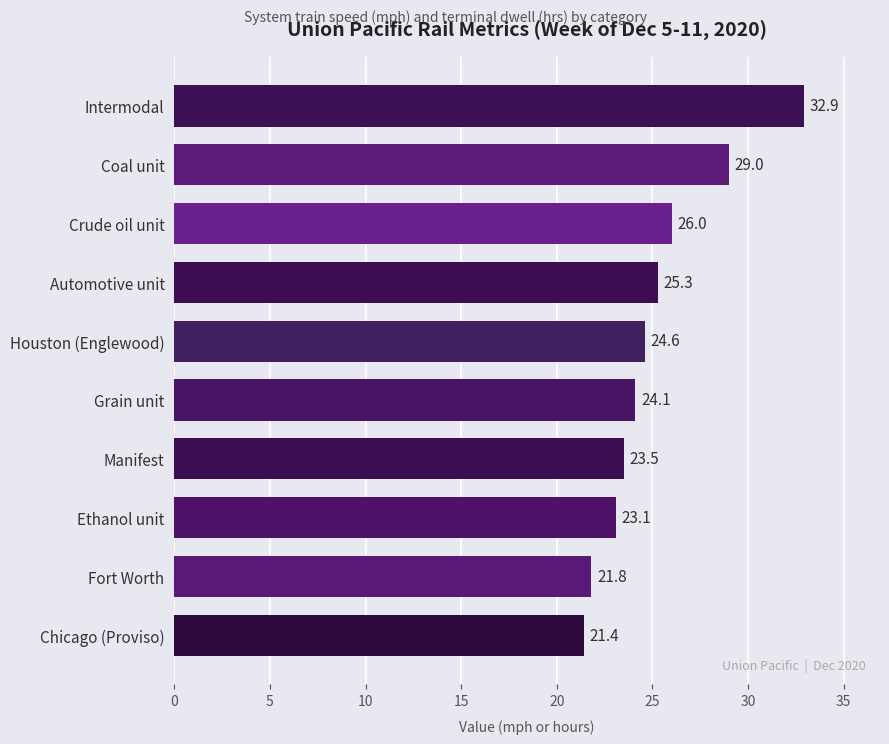

What is the smallest value displayed?

21.4